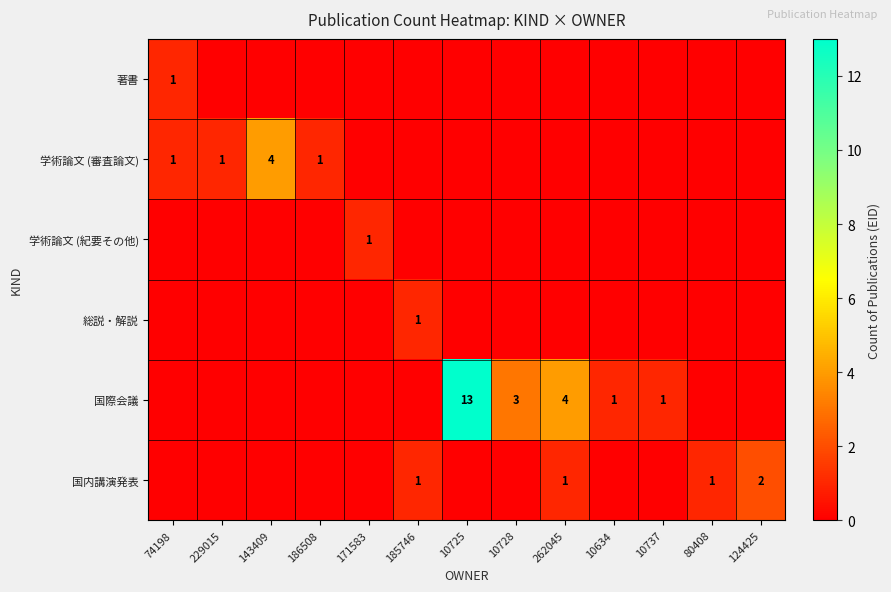

The 学術論文 (審査論文) series shows 1 at 186508. True or false?

True